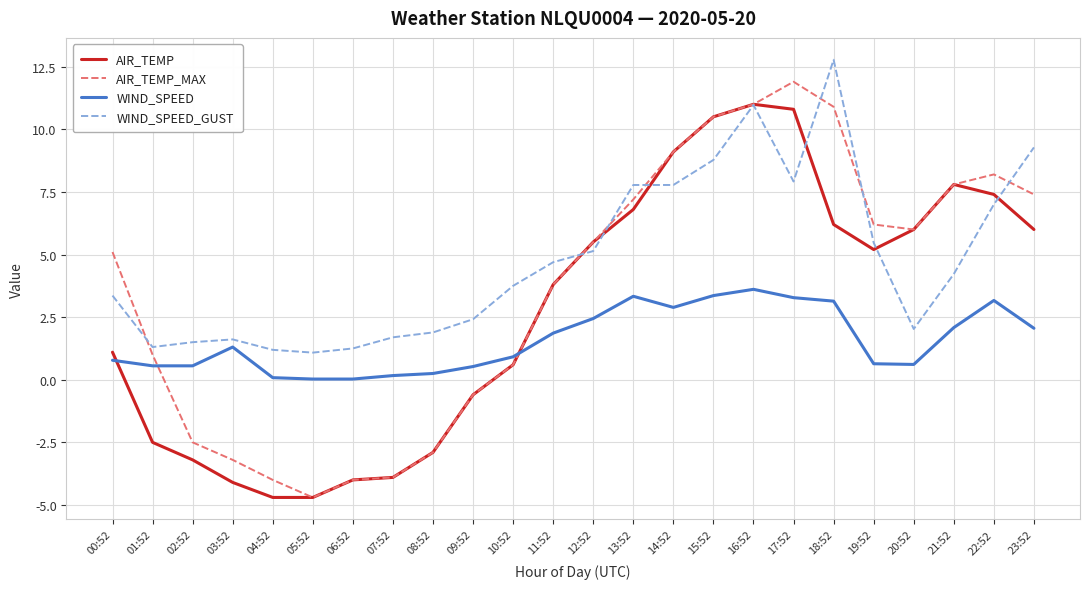

List the series in order of their overall mean, highest first.

WIND_SPEED_GUST, AIR_TEMP_MAX, AIR_TEMP, WIND_SPEED